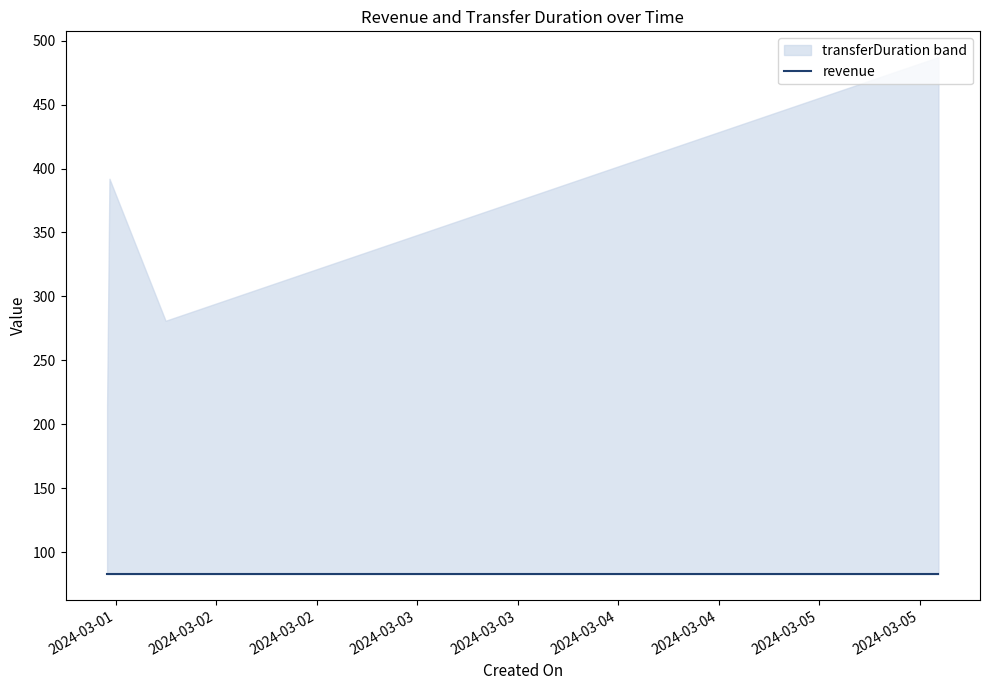

List the series in order of their overall mean, highest first.

transferDuration, revenue